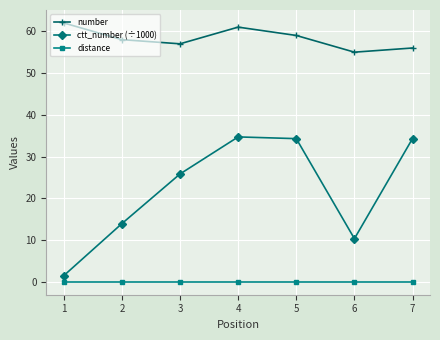

List the series in order of their peak value, lowest first.

distance, ctt_number (÷1000), number